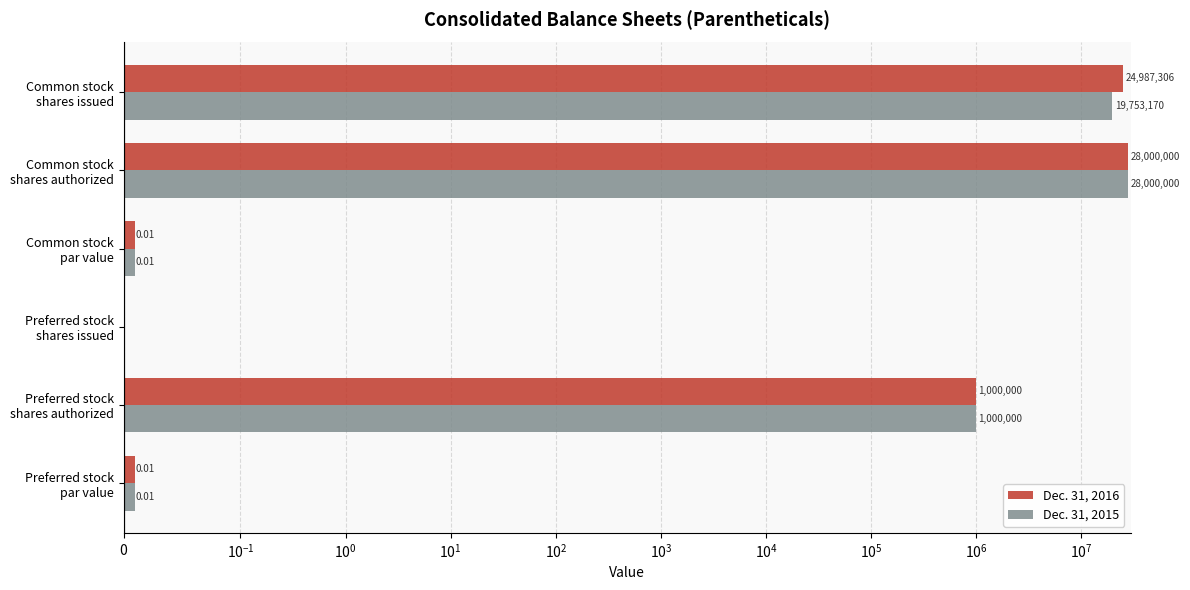

Is the value of Dec. 31, 2016 at Preferred stock shares issued greater than the value of Dec. 31, 2015 at Preferred stock shares authorized?

No